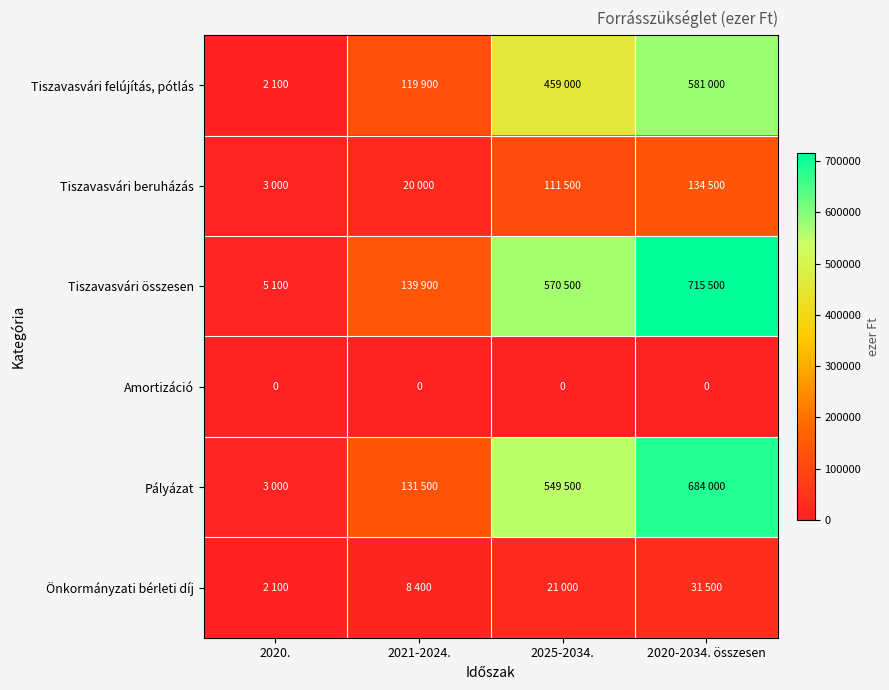

Between 2020. and 2020-2034. összesen, which series saw the biggest shift?

Tiszavasvári összesen